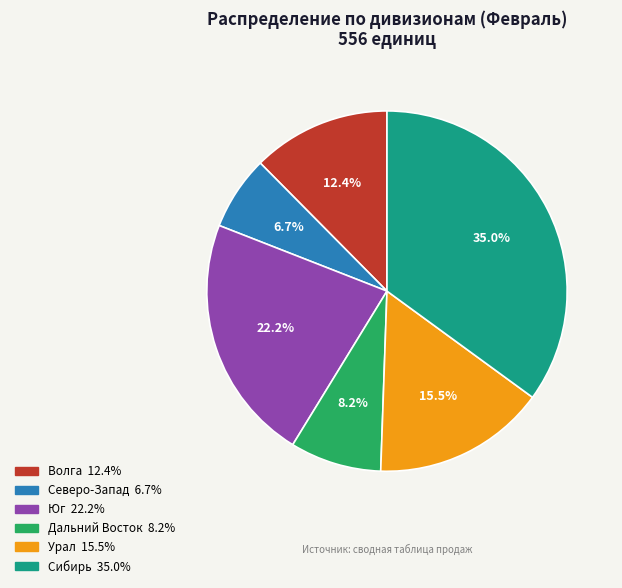

What is the smallest slice in the pie chart?

Северо-Запад